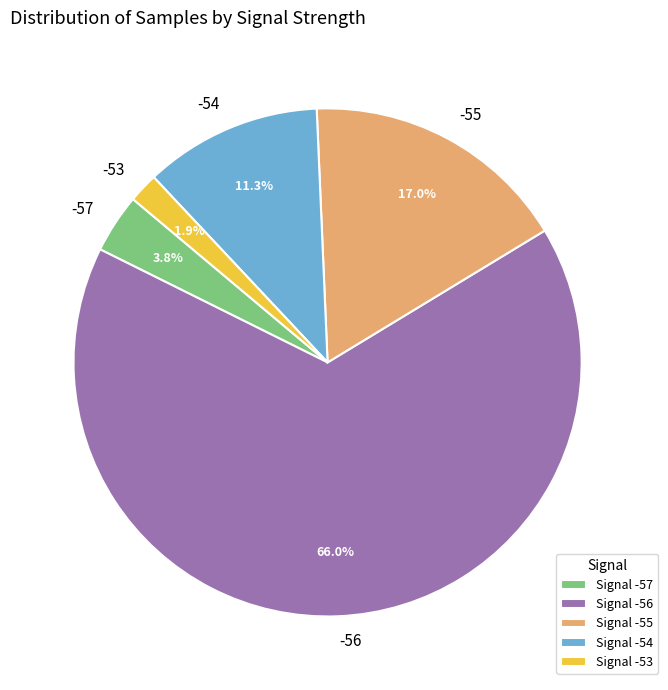

Is there any slice that represents more than half of the pie?

Yes